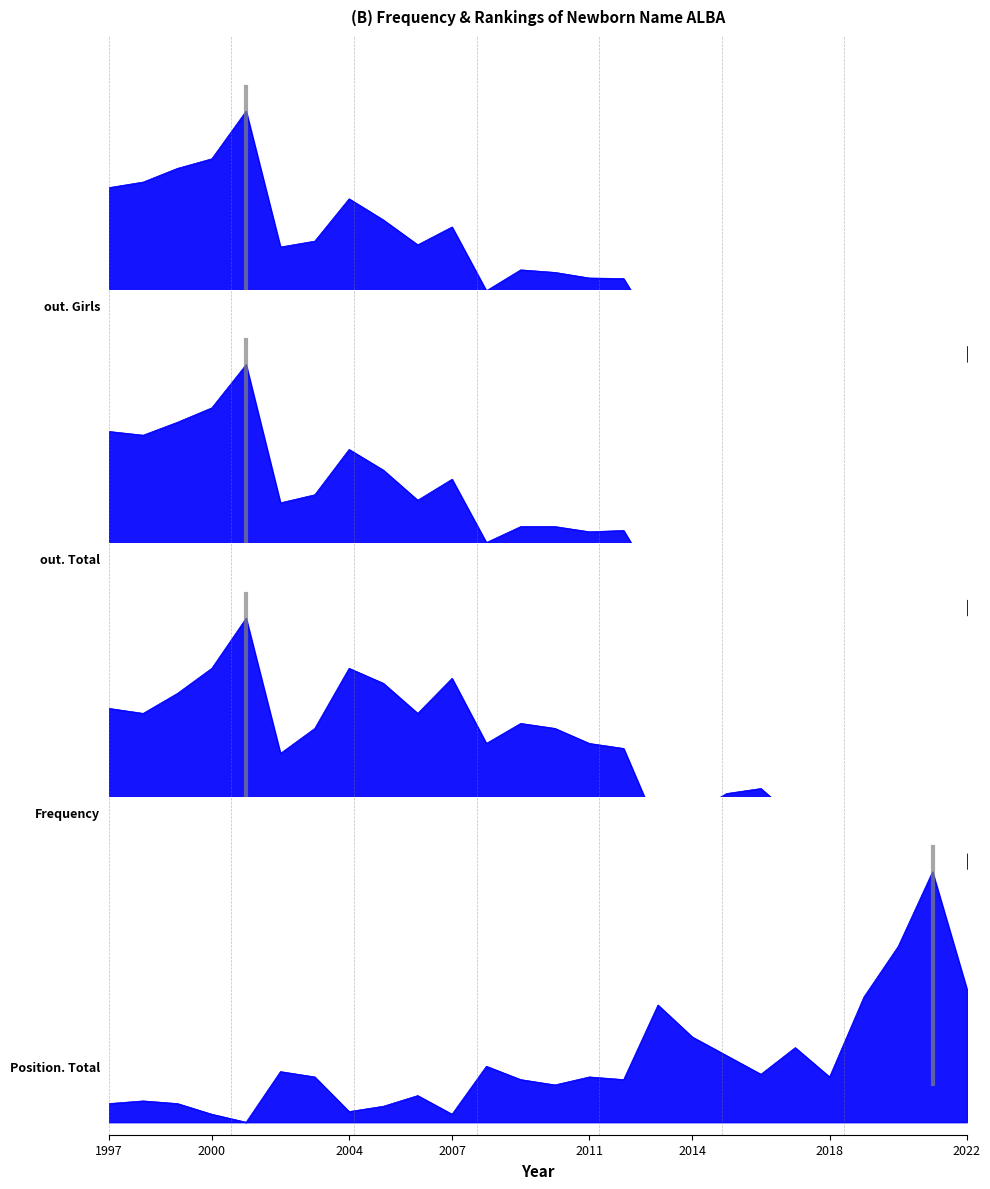

List the series in order of their peak value, lowest first.

Frequency, Position. Total, out. Total, out. Girls